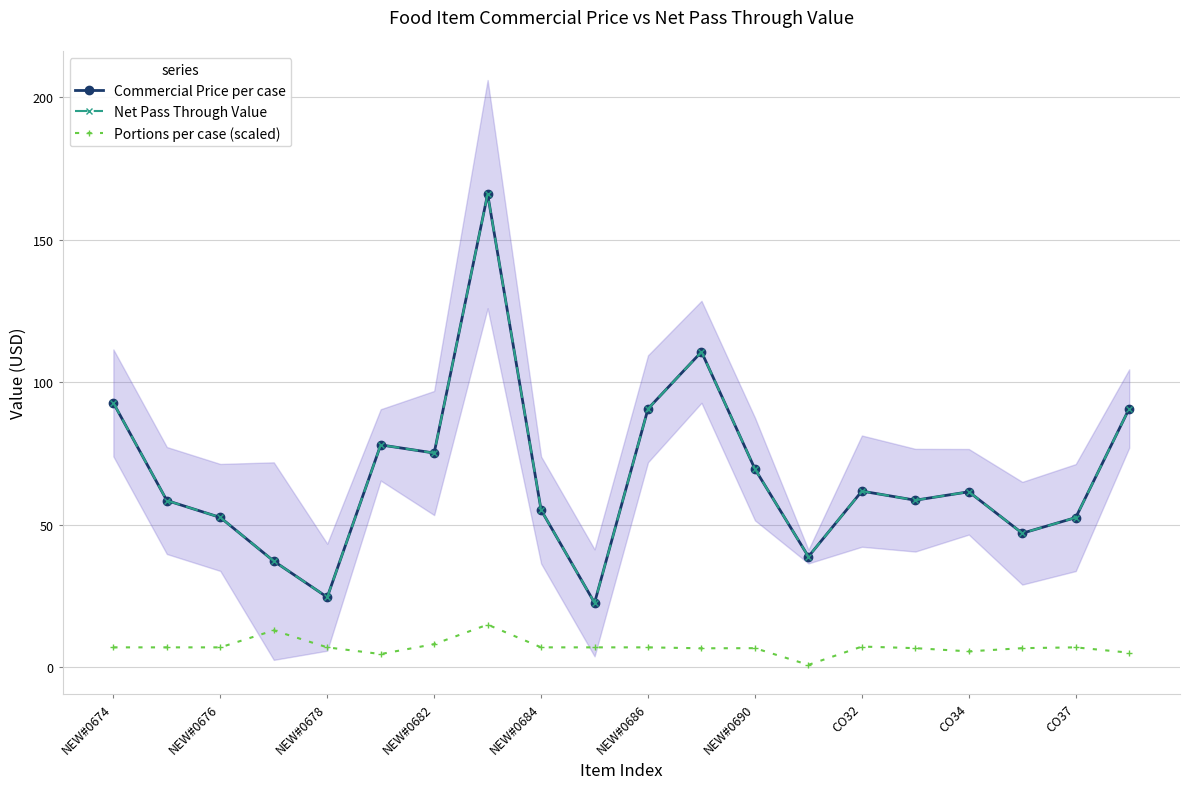

Where is Net Pass Through Value nearest to the value 94?

NEW#0674